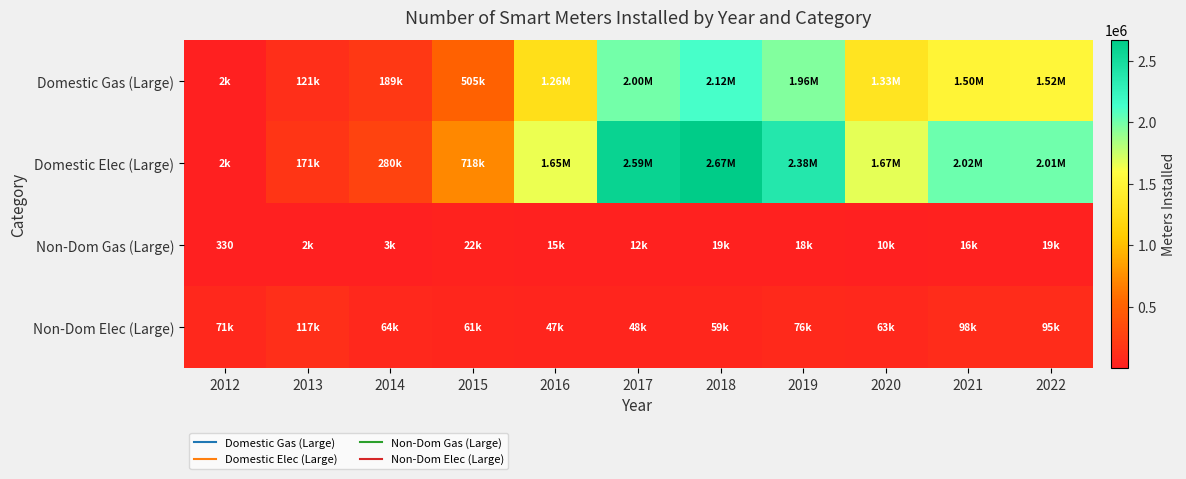

Count the number of categories in the chart.

11